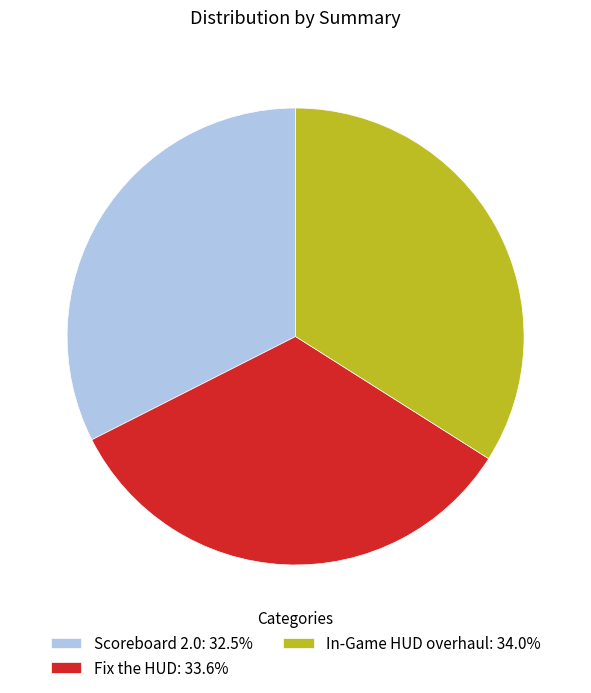

How many segments does this pie chart have?

3